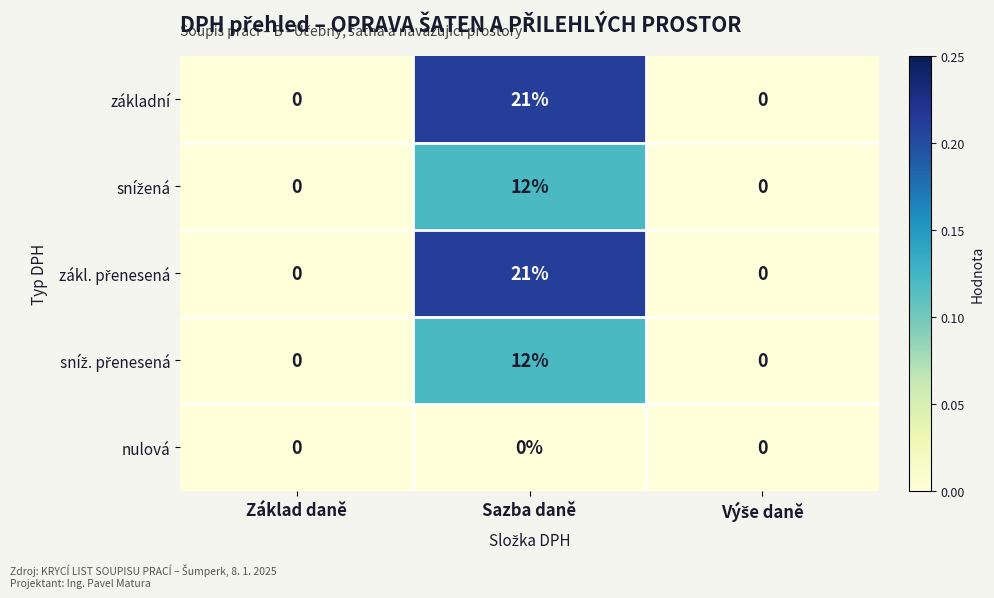

At which category is the sum across all series the highest?

Sazba daně